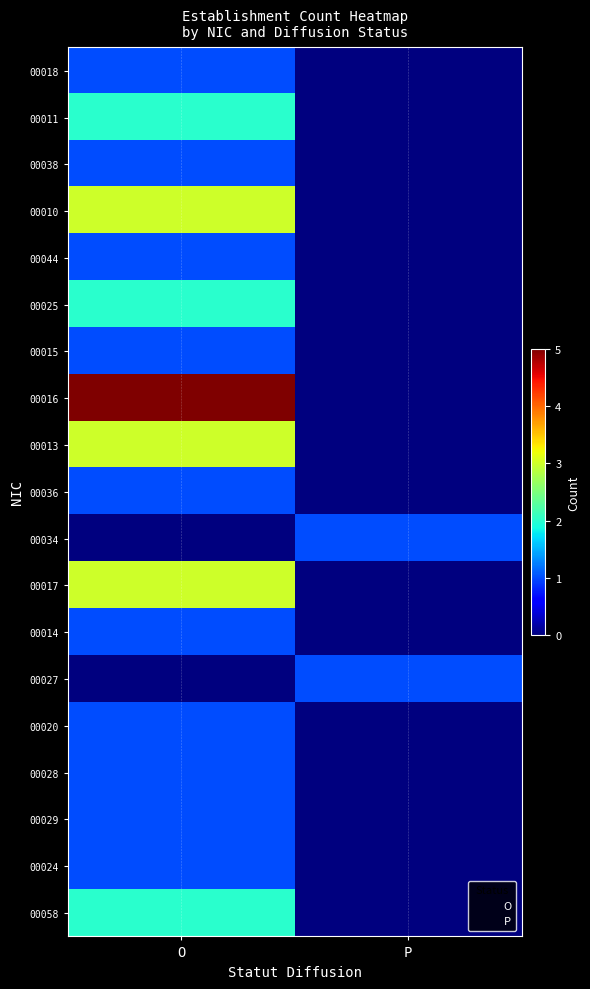

Between O and P, which is larger?

O